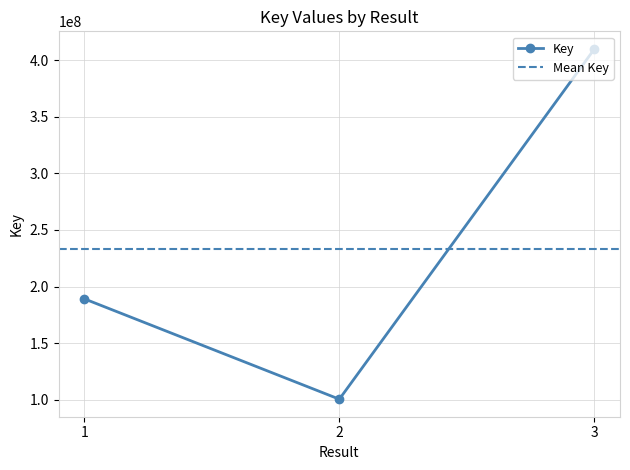

What is the sum of the values at 2 and 1?

289611402